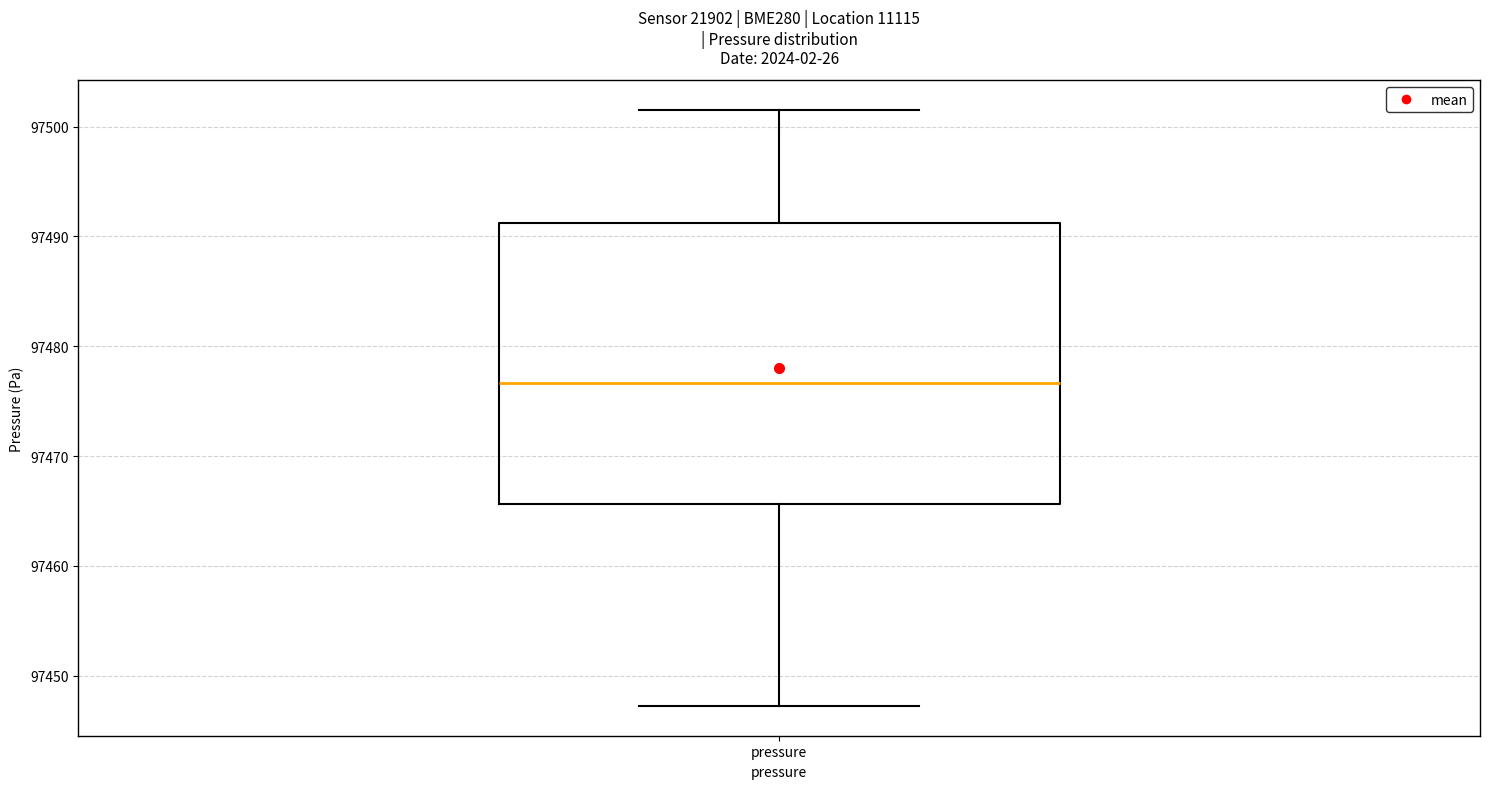

Transcribe this box plot: give where the median line is, the range the box spans, and where the two whiskers end, as read against the y-axis. The values are not printed on the chart, so give them approximately, as read against the axis.

median 97477, box 97466 to 97491, whiskers 97447 to 97502